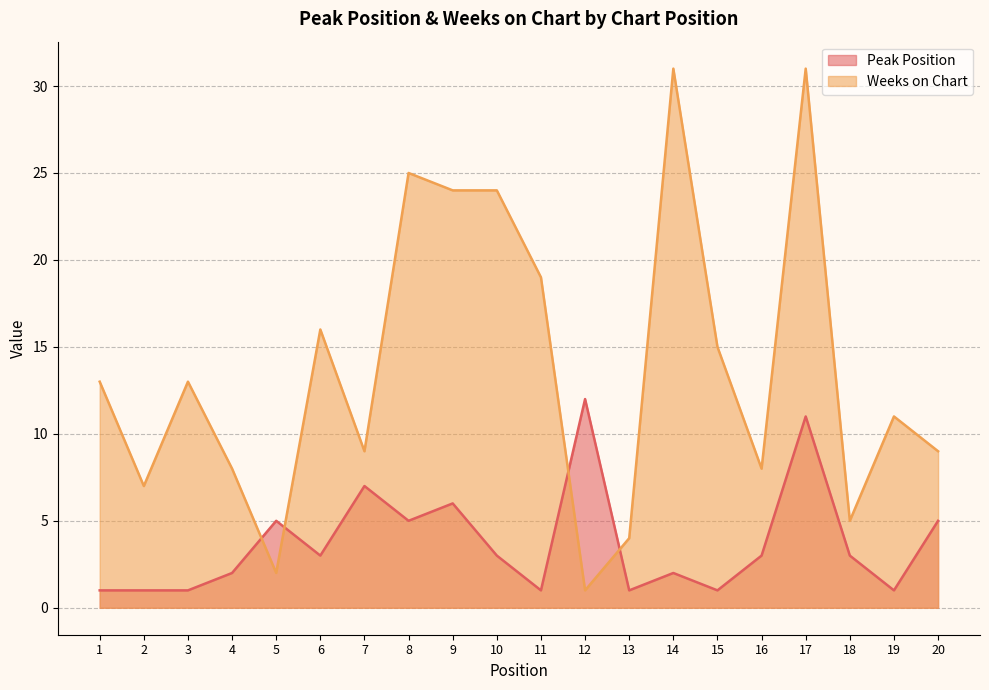

What is the value of the Peak Position point at the 12th from the left?

12